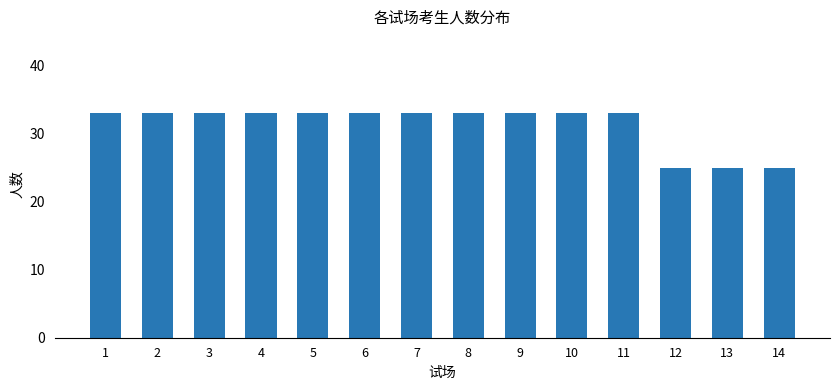

What is the smallest value displayed?

25